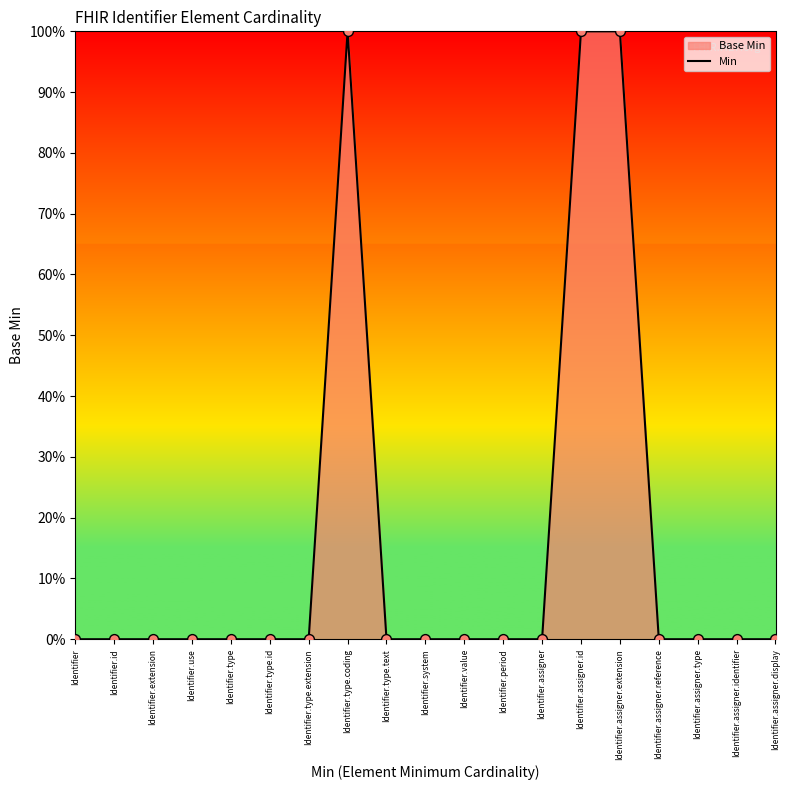

Which has a higher value, Identifier.type.id or Identifier.assigner.identifier?

Identifier.type.id